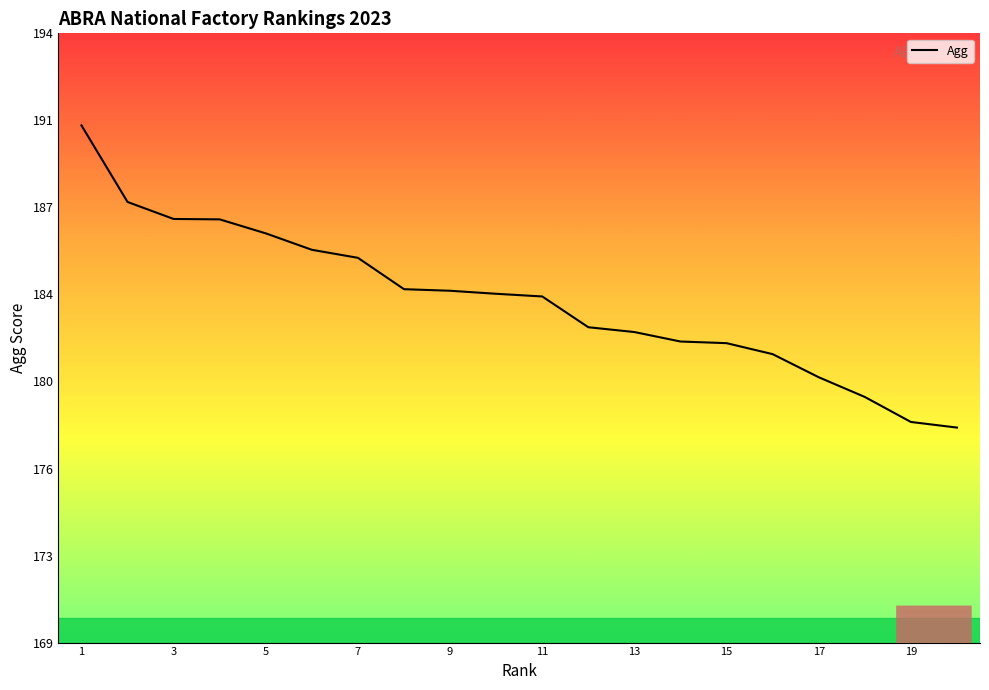

What is the average value?

183.3